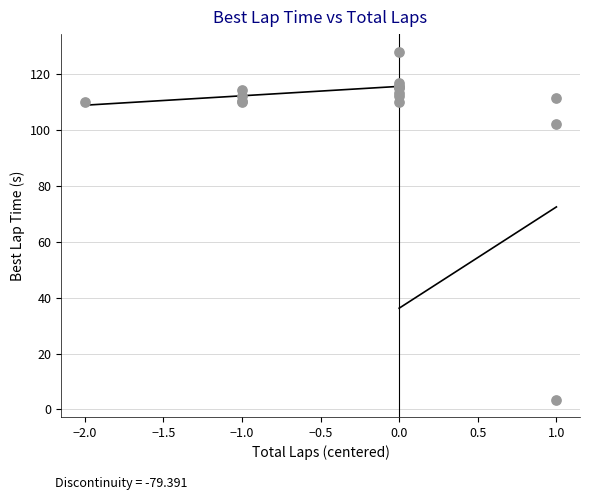

What Y value in the scatter plot is closest to 65?

102.3